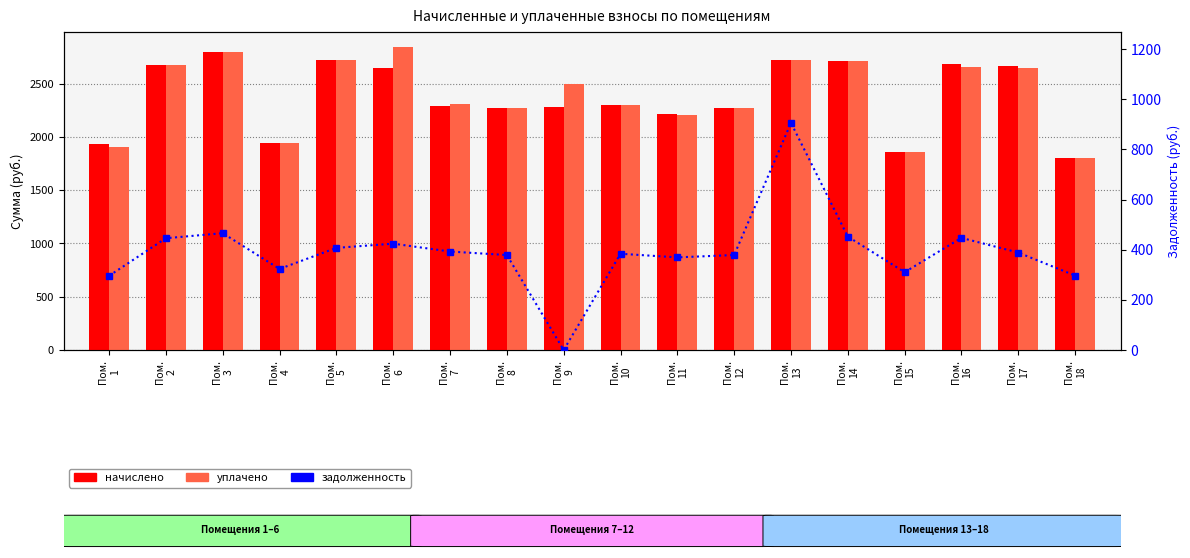

Reading left to right, transcribe all the data shown in this chart.

nachisleno: 1931.0	2674.1	2795.0	1939.7	2721.6	2648.2	2285.3	2272.3	2276.6	2302.6	2216.2	2272.3	2717.3	2713.0	1861.9	2682.7	2665.4	1797.1
uplacheno: 1900.0	2674.1	2795.0	1939.7	2721.6	2841.4	2304.4	2272.3	2500.0	2302.6	2209.1	2272.3	2717.3	2712.4	1861.9	2651.0	2647.5	1800.0
zadolzhennost: 295.8	445.7	465.8	323.3	407.2	424.1	392.6	378.7	0.0	383.8	369.4	378.7	905.8	452.2	310.3	447.1	388.5	296.6